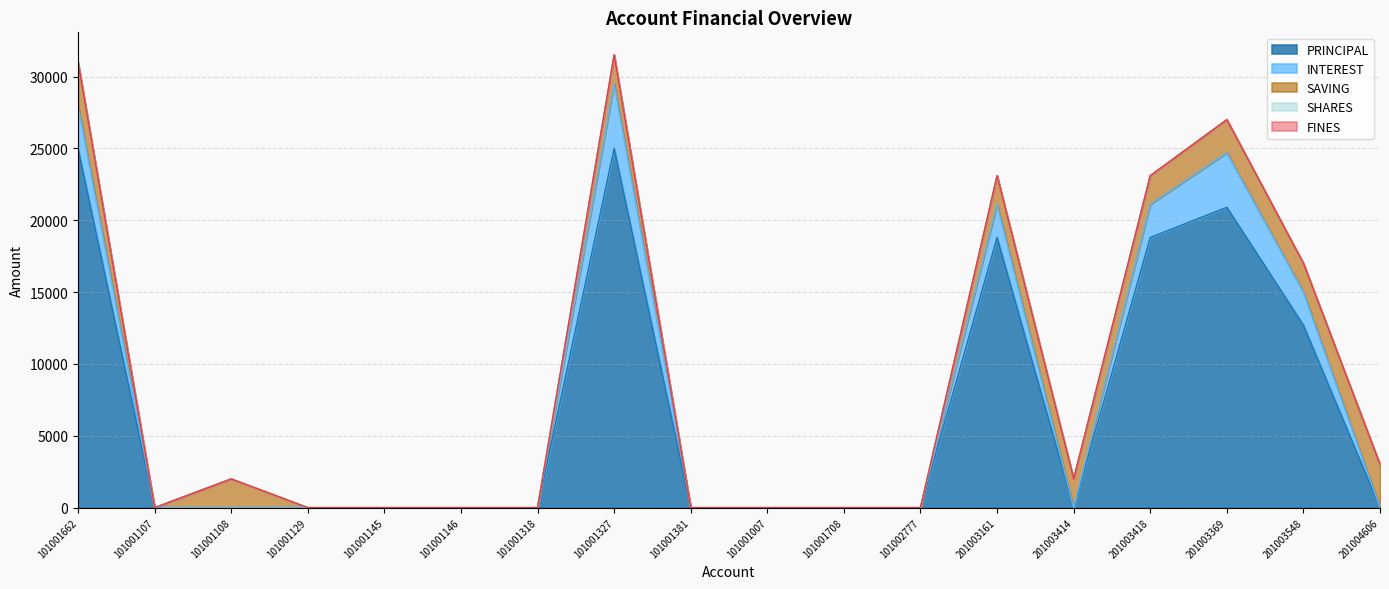

Reading right to left, what are all the values shown in this chart?

PRINCIPAL: 201004606=0	201003548=12700	201003369=20900	201003418=18800	201003414=0	201003161=18800	101002777=0	101001708=0	101001007=0	101001381=0	101001327=25000	101001318=0	101001146=0	101001145=0	101001129=0	101001108=0	101001107=0	101001662=25000
INTEREST: 201004606=0	201003548=2300	201003369=3800	201003418=2300	201003414=0	201003161=2300	101002777=0	101001708=0	101001007=0	101001381=0	101001327=4500	101001318=0	101001146=0	101001145=0	101001129=0	101001108=0	101001107=0	101001662=3000
SAVING: 201004606=3000	201003548=2000	201003369=2300	201003418=2000	201003414=2000	201003161=2000	101002777=0	101001708=0	101001007=0	101001381=0	101001327=2000	101001318=0	101001146=0	101001145=0	101001129=0	101001108=2000	101001107=0	101001662=3000
SHARES: 201004606=0	201003548=0	201003369=0	201003418=0	201003414=0	201003161=0	101002777=0	101001708=0	101001007=0	101001381=0	101001327=0	101001318=0	101001146=0	101001145=0	101001129=0	101001108=0	101001107=0	101001662=0
FINES: 201004606=0	201003548=0	201003369=0	201003418=0	201003414=0	201003161=0	101002777=0	101001708=0	101001007=0	101001381=0	101001327=0	101001318=0	101001146=0	101001145=0	101001129=0	101001108=0	101001107=0	101001662=0